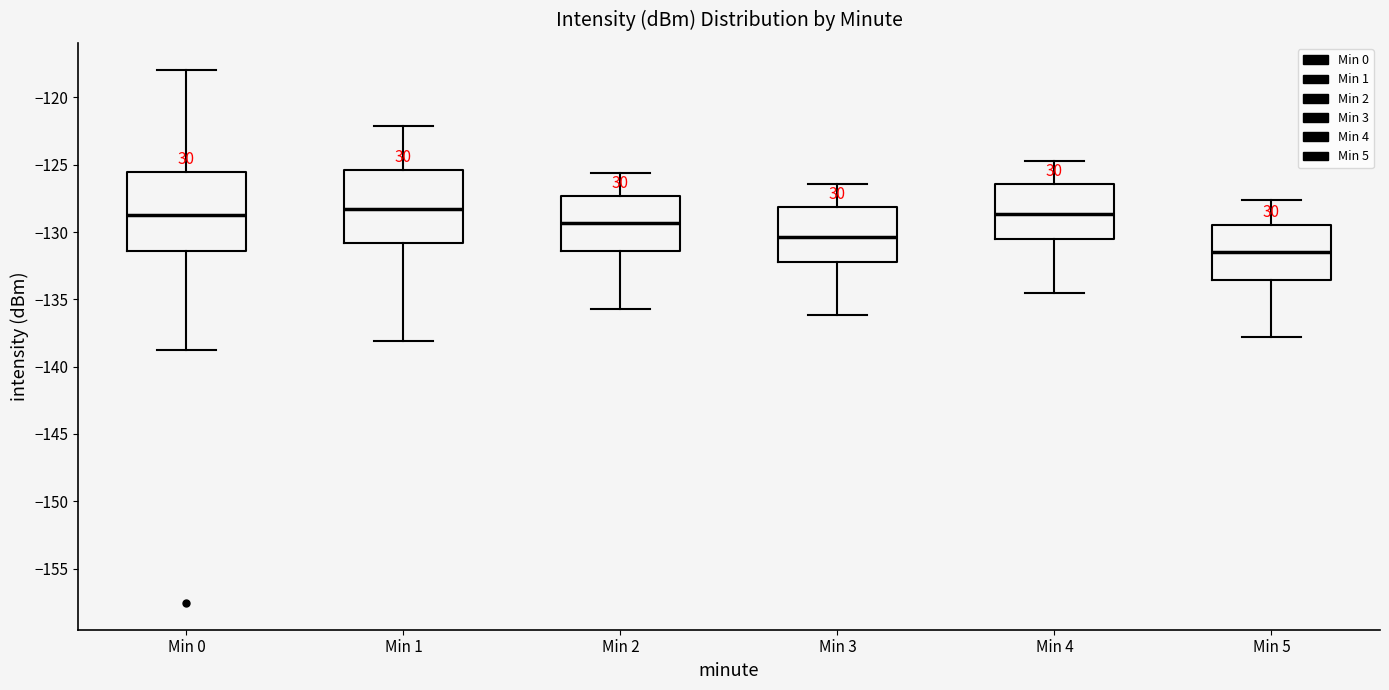

Reading left to right, read every box against the y-axis: the position of its median line, the range the box covers, and the ends of its whiskers. The values are not printed on the chart, so give them approximately, as read against the axis.

Min 0: median -128.5, box -131.5 to -125.5, whiskers -139.0 to -118.0
Min 1: median -128.5, box -131.0 to -125.5, whiskers -138.0 to -122.0
Min 2: median -129.5, box -131.5 to -127.5, whiskers -135.5 to -125.5
Min 3: median -130.5, box -132.0 to -128.0, whiskers -136.0 to -126.5
Min 4: median -128.5, box -130.5 to -126.5, whiskers -134.5 to -124.5
Min 5: median -131.5, box -133.5 to -129.5, whiskers -138.0 to -127.5